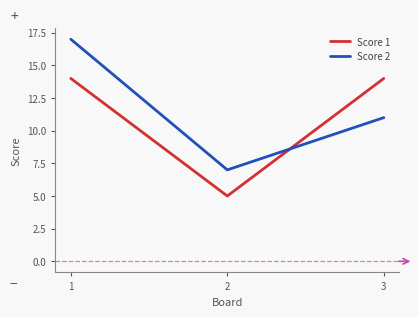

Is it true that Score 2 equals 17 at 1?

True